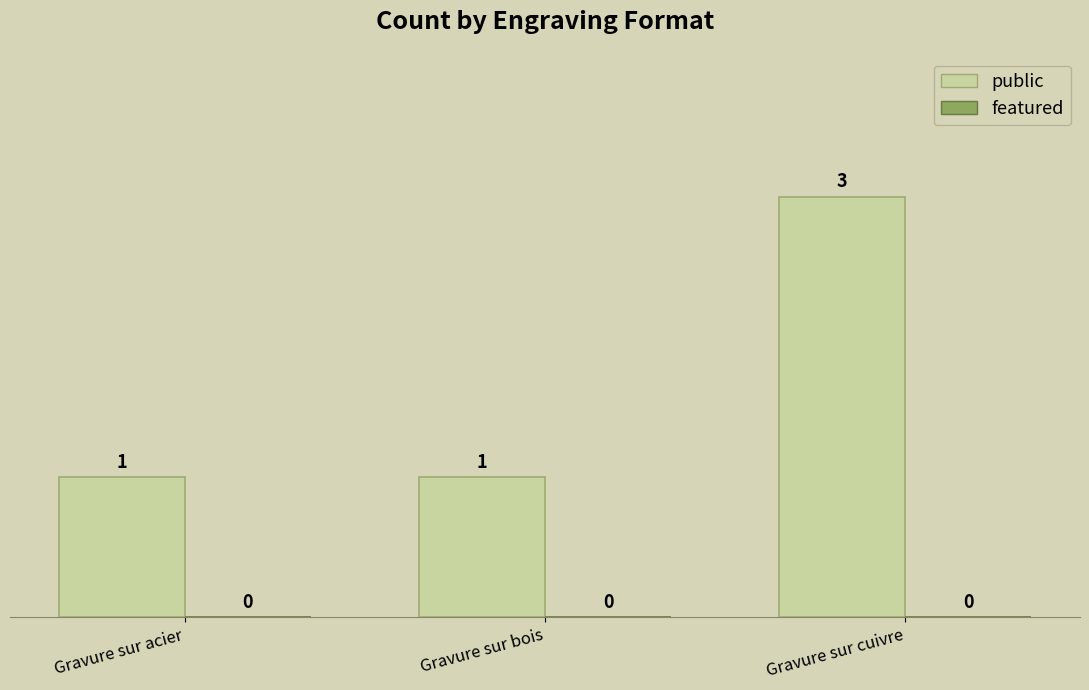

What is the ratio of the value at Gravure sur acier to the value at Gravure sur cuivre?

0.3